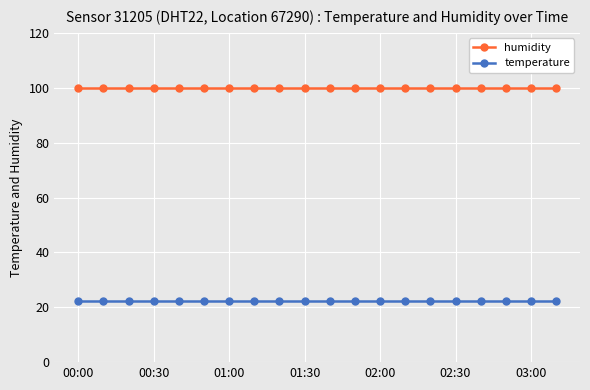

What is the value of the temperature point at the 15th from the left?

22.3